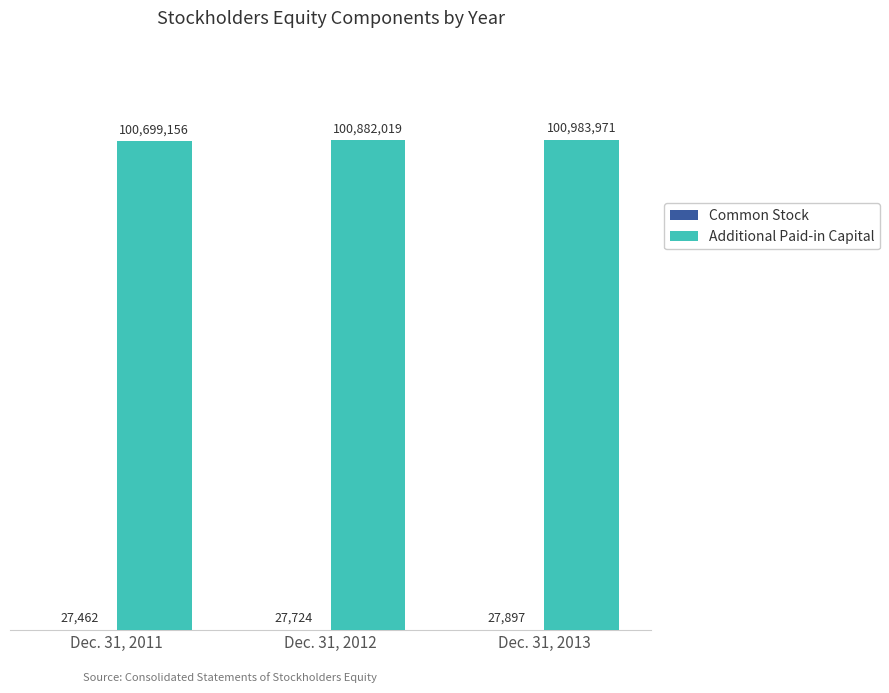

What is the total value across all series at Dec. 31, 2012?

100909743